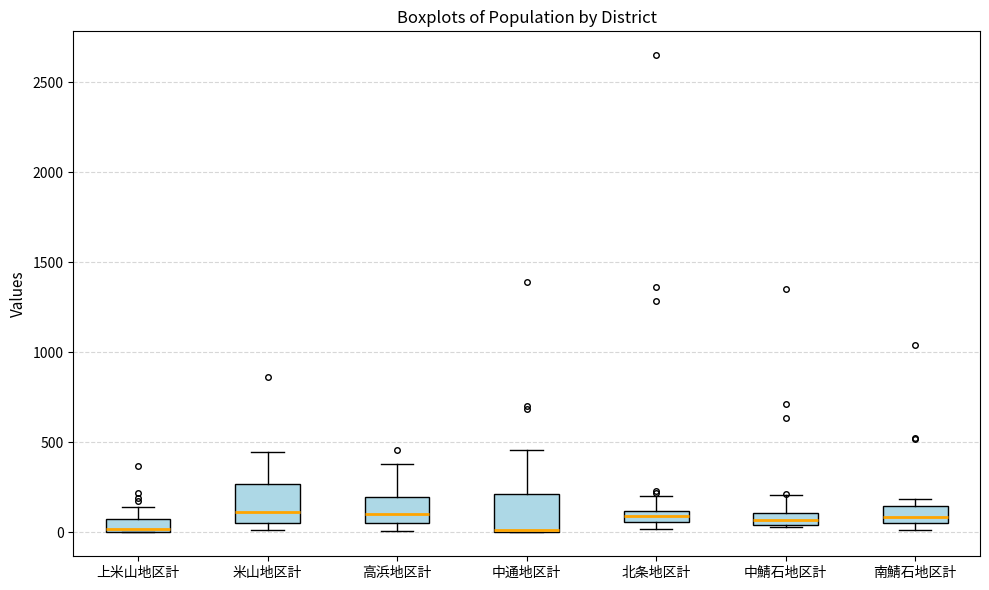

Where is the lower edge of the box for 南鯖石地区計 on the y-axis? The values are not printed on the chart, so give them approximately, as read against the axis.

50